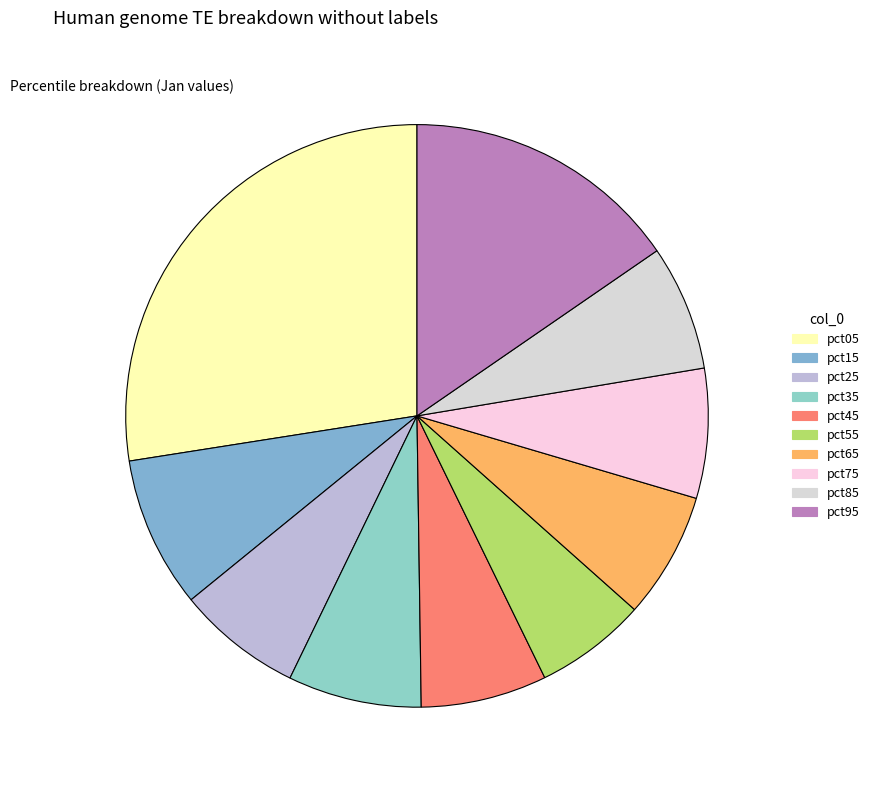

Does any single category account for the majority?

No